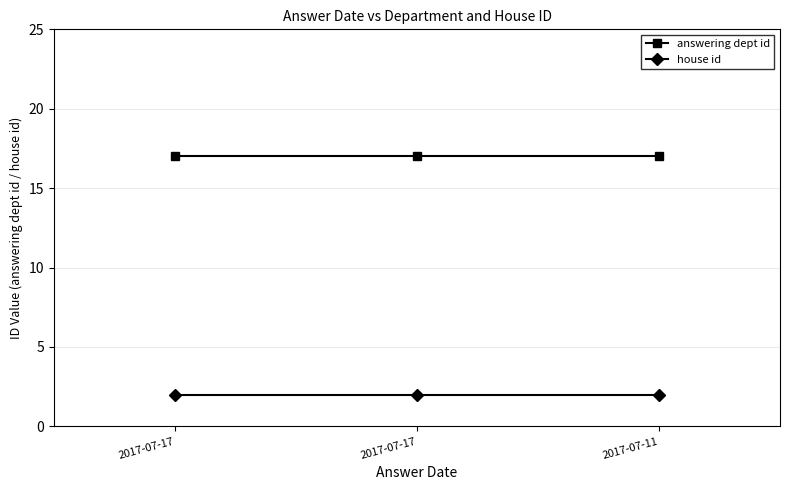

Where is answering dept id nearest to the value 17?

2017-07-17